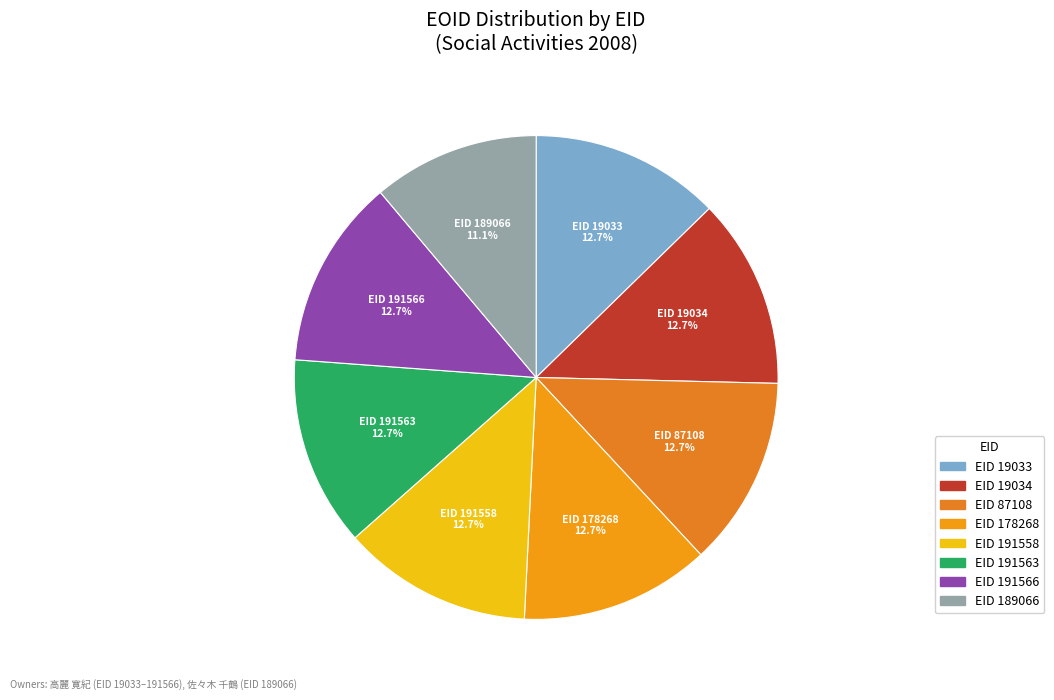

Is there any slice that represents more than half of the pie?

No